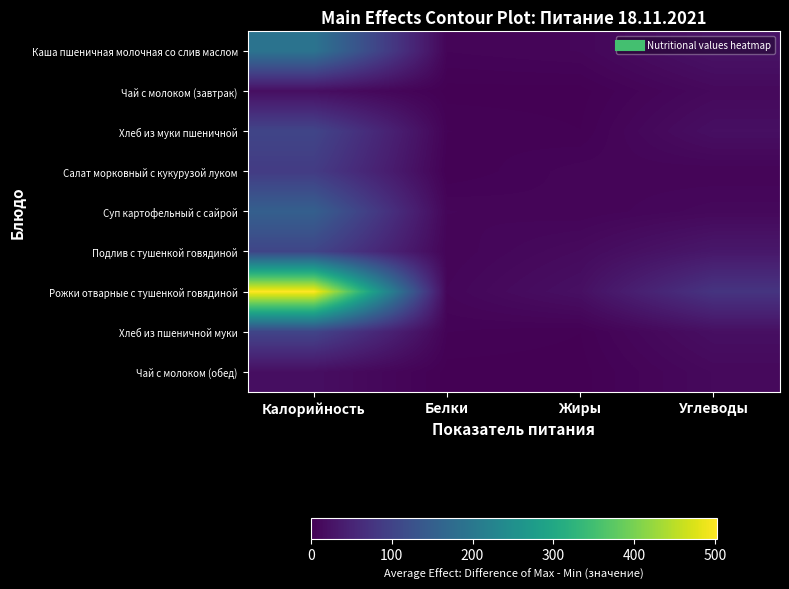

At how many categories does at least one series exceed 421?

1